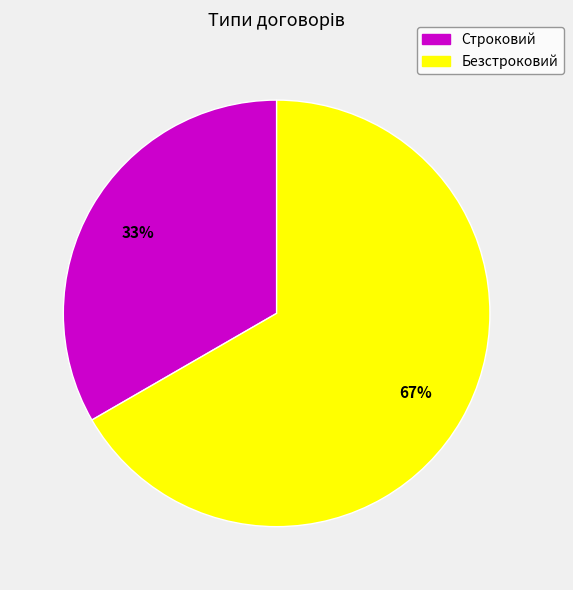

What percentage is the Безстроковий slice, to the nearest percent?

67%